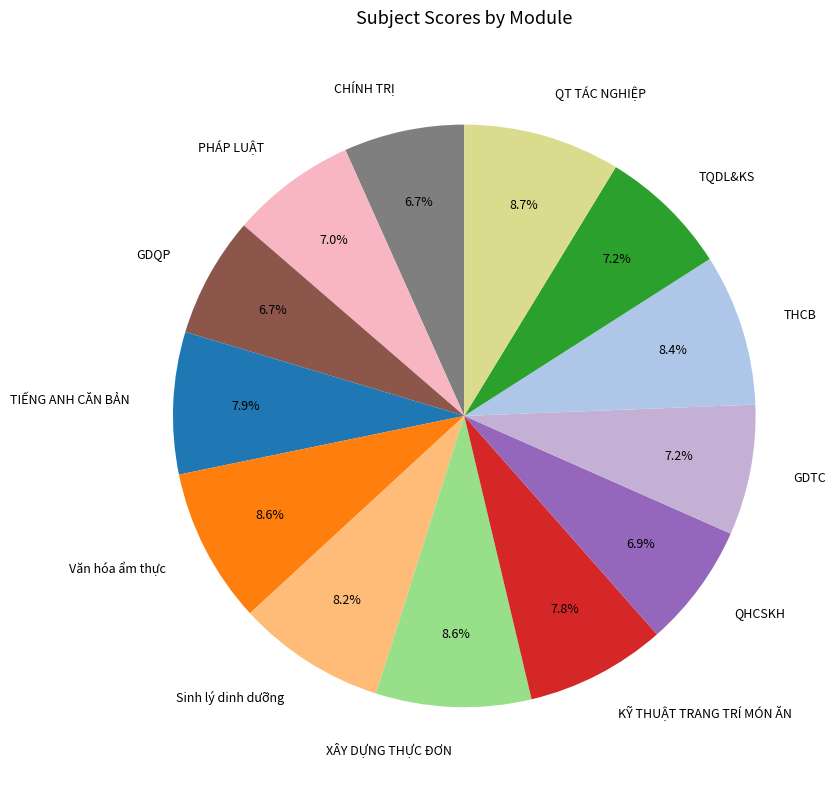

Between GDTC and QT TÁC NGHIỆP, which is larger?

QT TÁC NGHIỆP